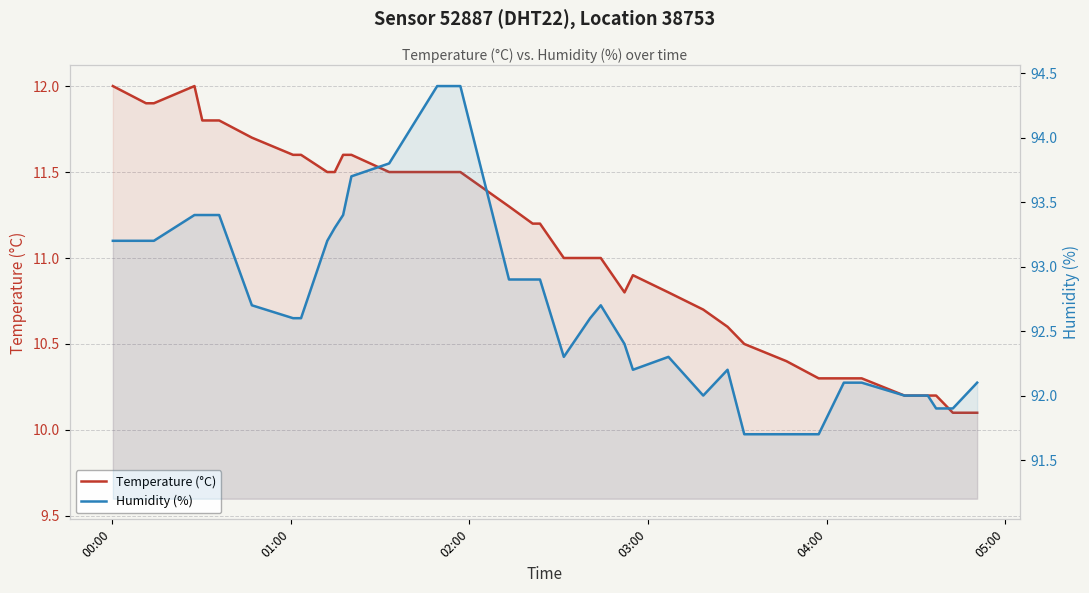

How many lines are shown in the chart?

2